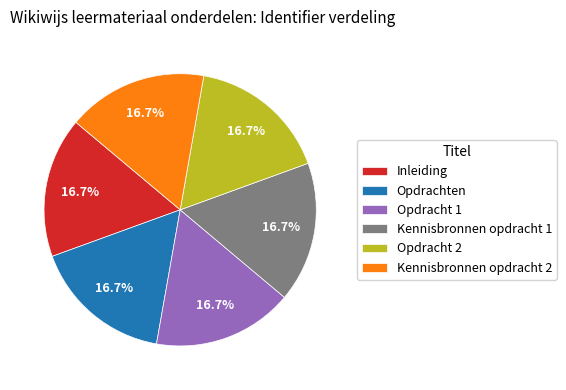

Approximately how many times larger is the value at Opdrachten compared to Opdracht 1?

1.0